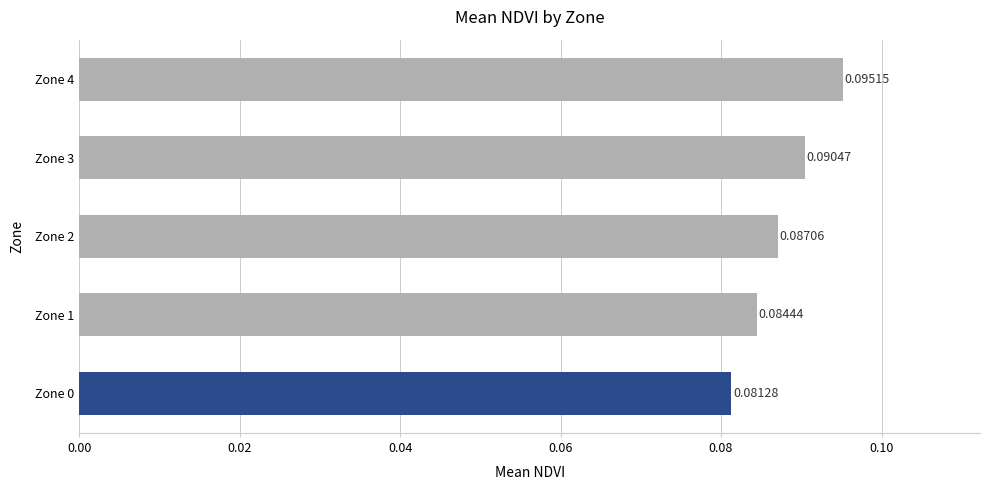

What is the sum of all values?

0.4